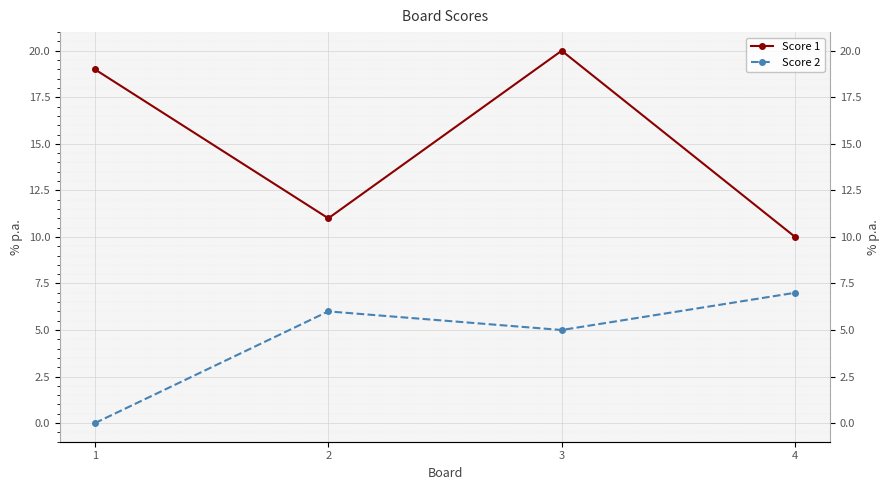

How many data points in Score 1 are less than 19?

2